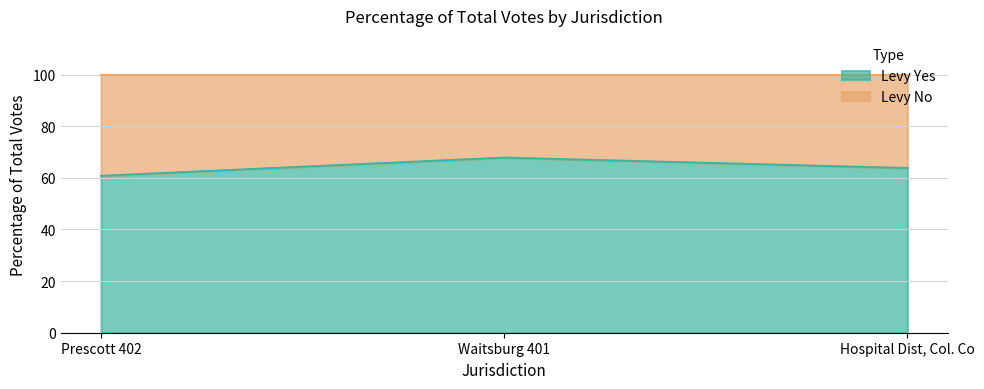

How many lines are shown in the chart?

2